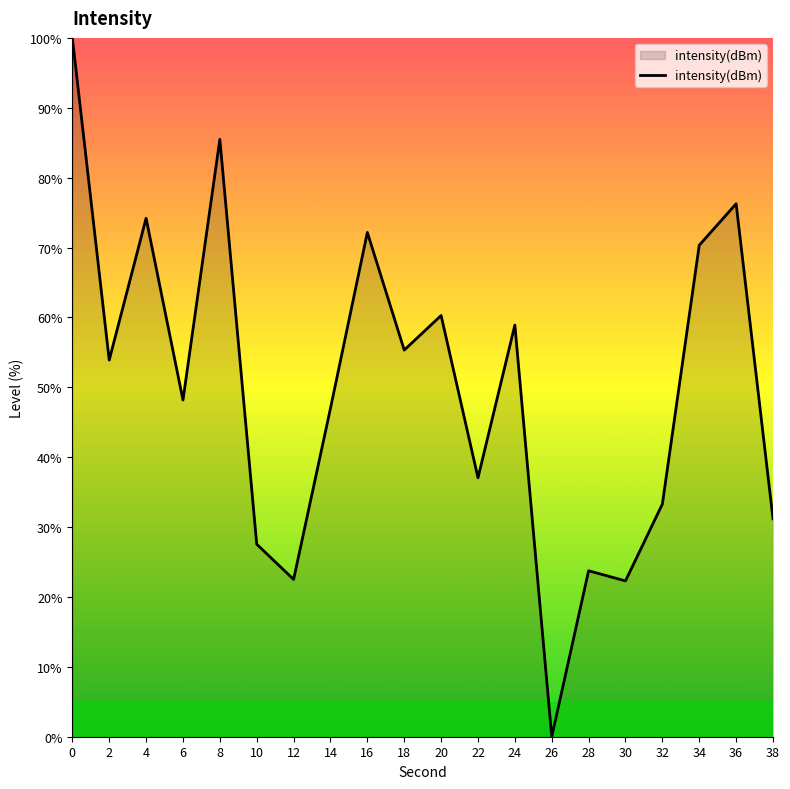

What is the change in value from 26 to 28?

+23.7